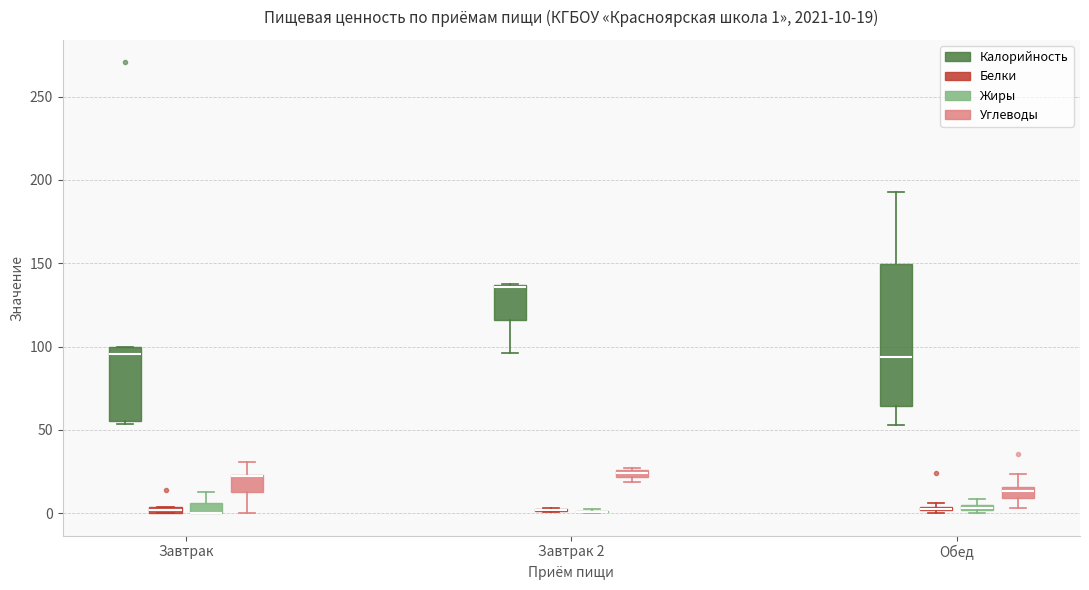

Comparing the boxes themselves (not the whiskers), which one is the tallest?

Обед (Калорийность)